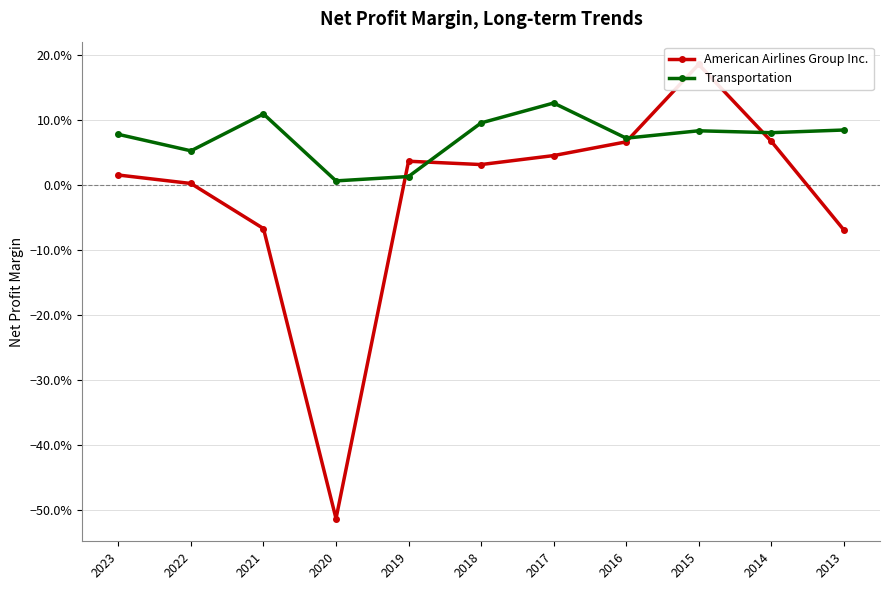

How many times do Transportation and American Airlines Group Inc. cross each other?

4